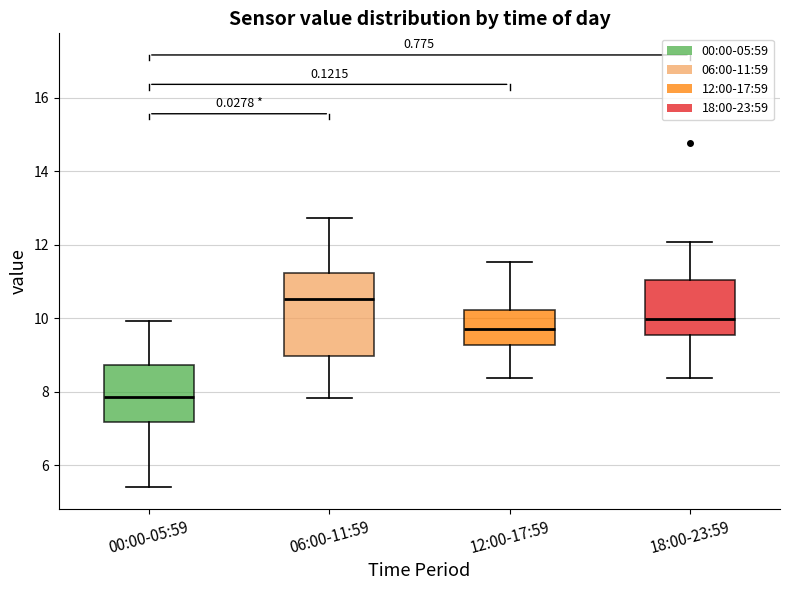

Reading left to right, read every box against the y-axis: the position of its median line, the range the box covers, and the ends of its whiskers. The values are not printed on the chart, so give them approximately, as read against the axis.

00:00-05:59: median 7.8, box 7.2 to 8.8, whiskers 5.4 to 10.0
06:00-11:59: median 10.6, box 9.0 to 11.2, whiskers 7.8 to 12.8
12:00-17:59: median 9.8, box 9.2 to 10.2, whiskers 8.4 to 11.6
18:00-23:59: median 10.0, box 9.6 to 11.0, whiskers 8.4 to 12.0